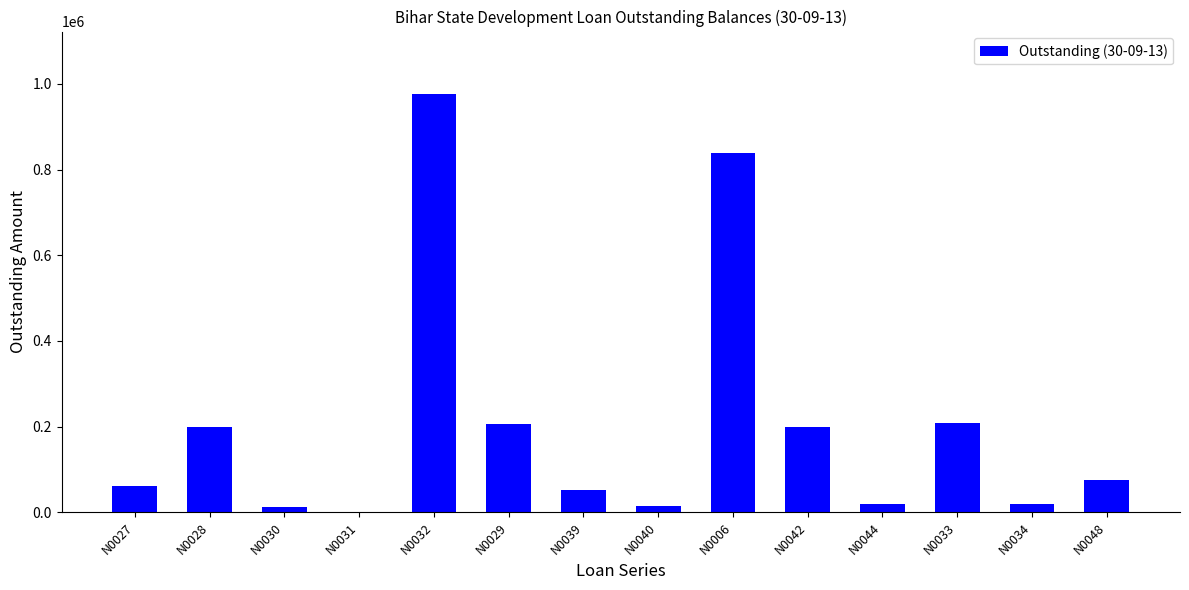

Which label corresponds to the largest value in the chart?

N0032